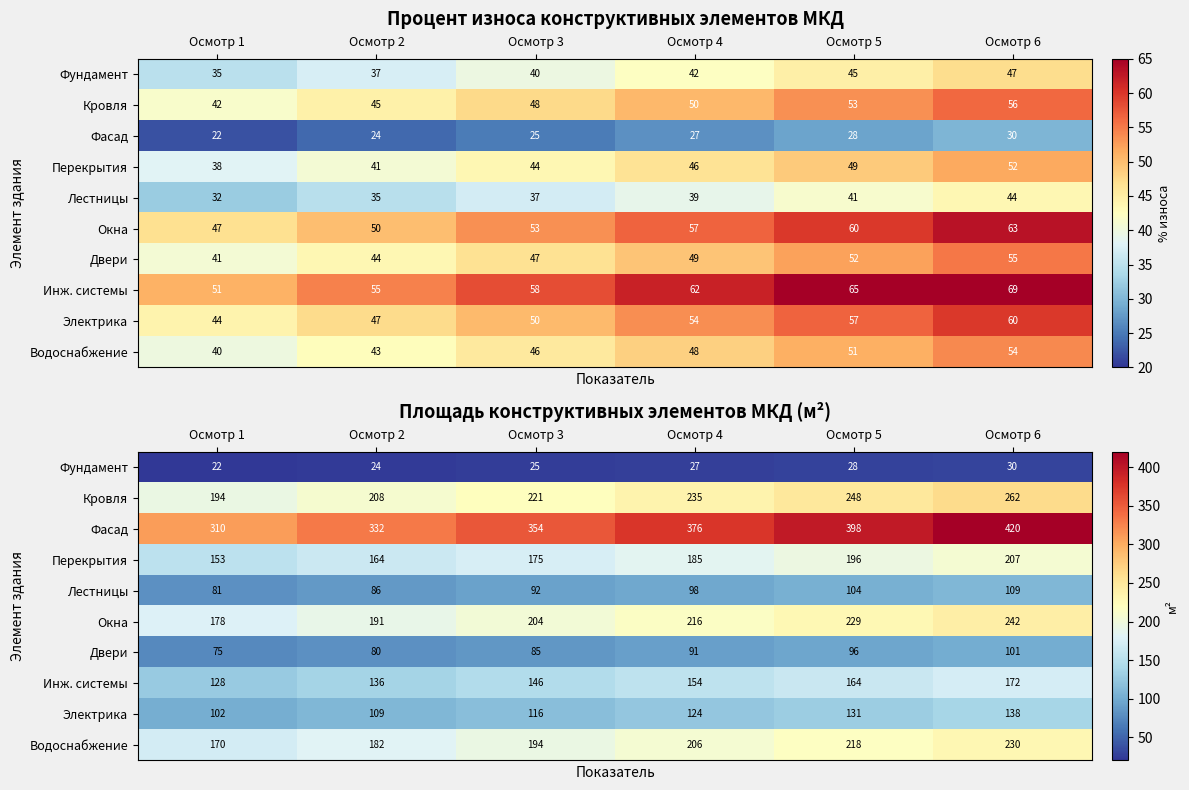

The value of Перекрытия at Осмотр 3 is 174.6. True or false?

True